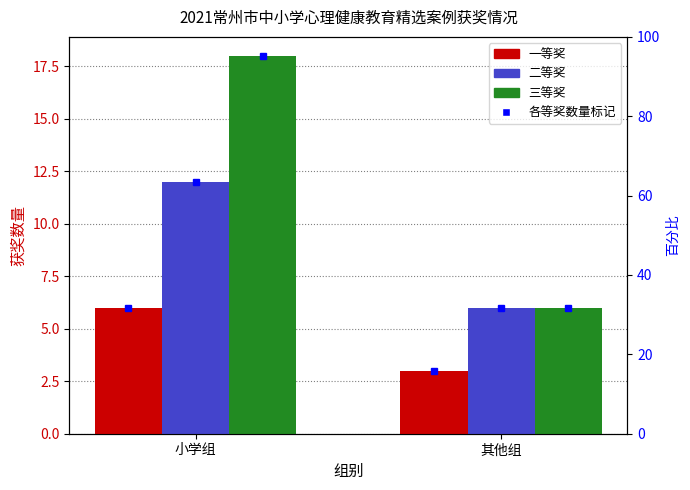

What is the average value of the 三等奖 series?

12